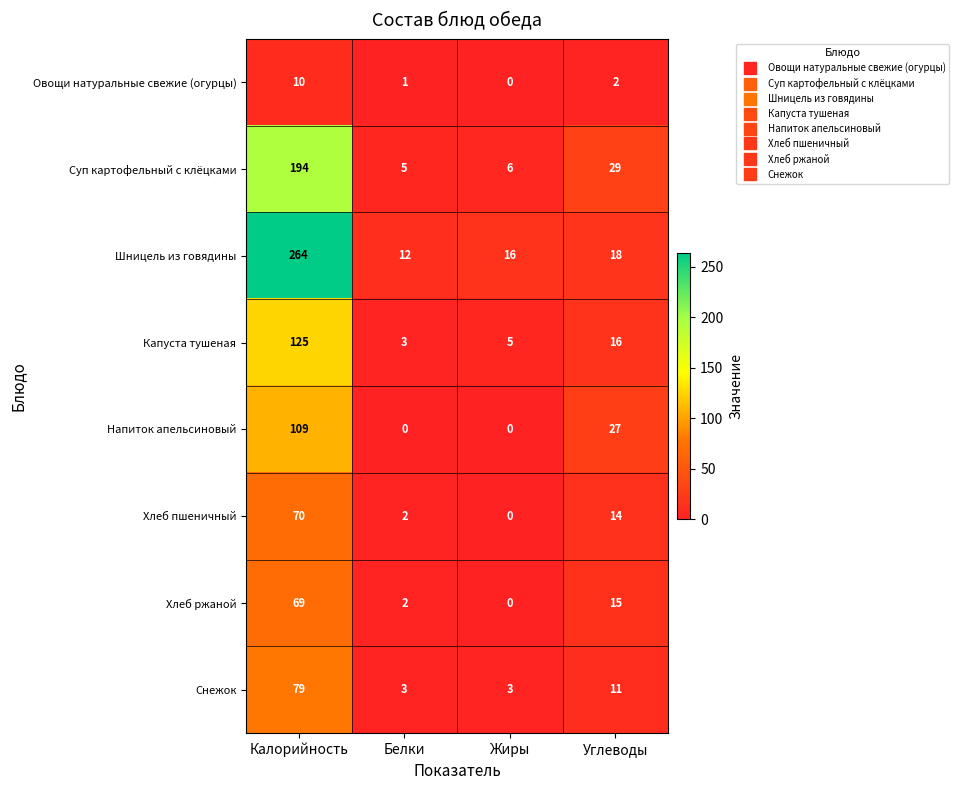

What is the approximate value of Снежок at Углеводы, to the nearest 5?

10